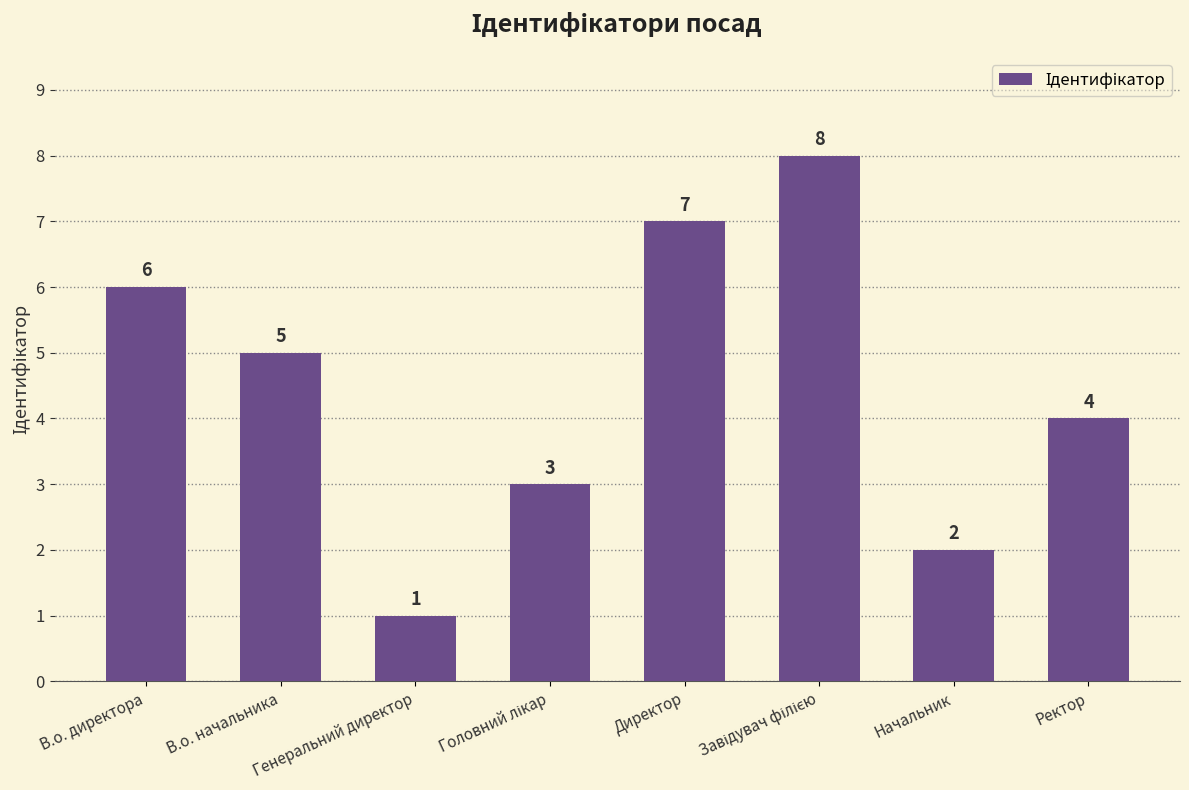

What is the smallest value displayed?

1